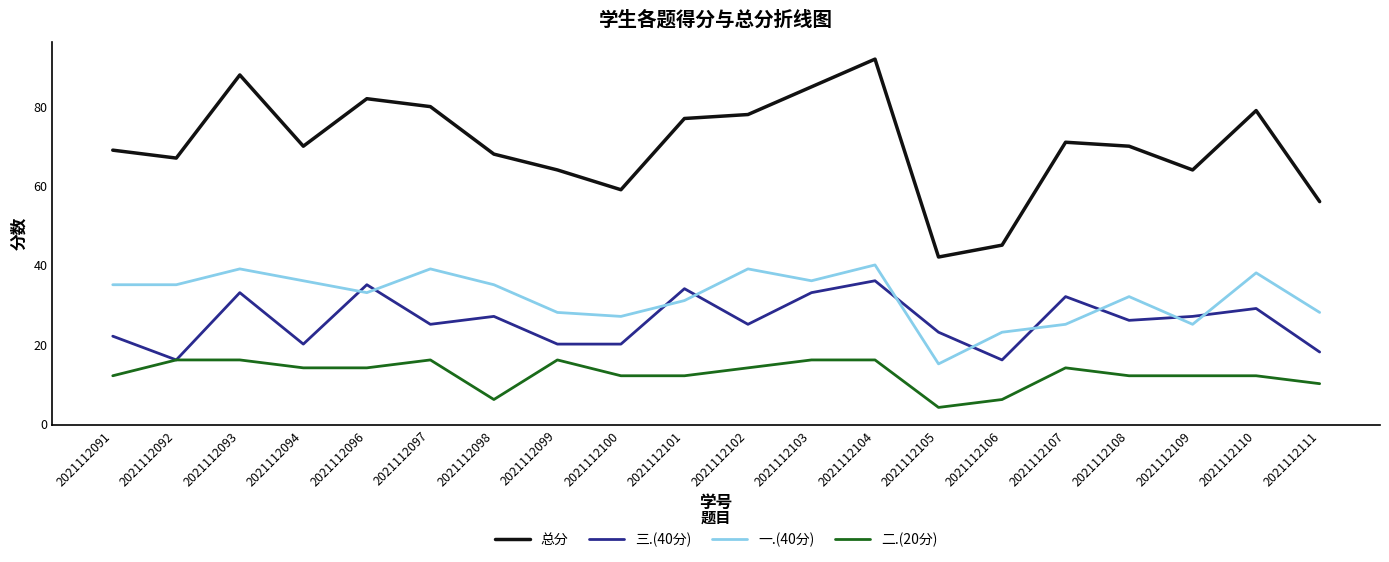

At which category is the sum across all series the highest?

2021112104